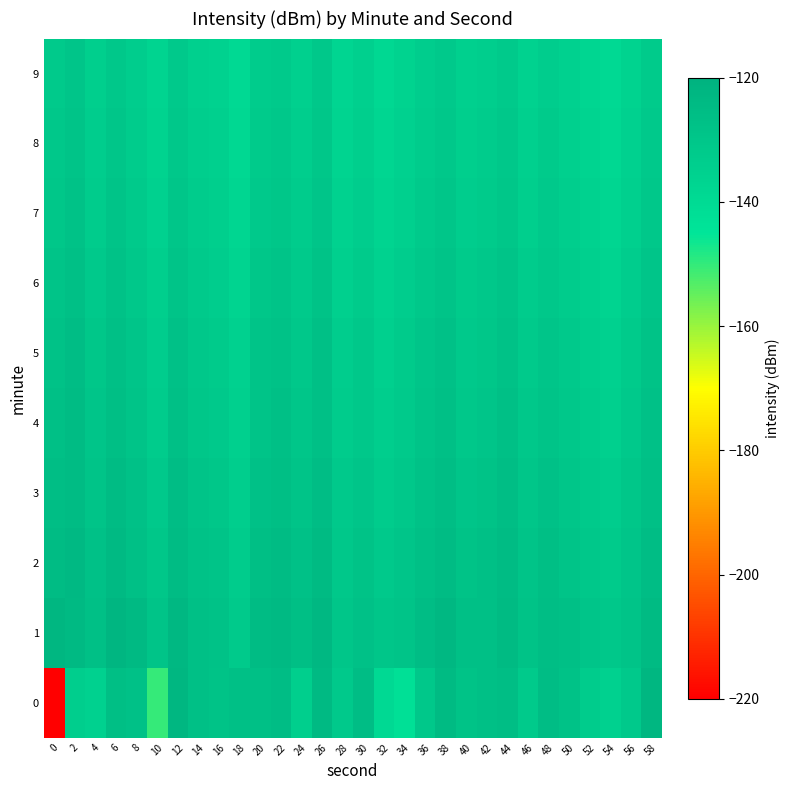

Reading left to right, list all the values displayed in this chart.

0: 0=-220.0	2=-133.8	4=-135.4	6=-126.4	8=-127.7	10=-150.4	12=-122.6	14=-127.3	16=-128.2	18=-127.3	20=-126.7	22=-125.8	24=-134.4	26=-123.9	28=-131.4	30=-125.5	32=-139.5	34=-142.7	36=-131.3	38=-124.7	40=-128.3	42=-127.4	44=-126.2	46=-132.1	48=-125.5	50=-128.1	52=-132.6	54=-135.4	56=-131.5	58=-122.5
1: 0=-122.4	2=-124.2	4=-126.8	6=-122.1	8=-123.9	10=-128.7	12=-123.5	14=-127.2	16=-128.0	18=-131.8	20=-125.3	22=-124.1	24=-126.5	26=-123.2	28=-129.8	30=-127.6	32=-130.1	34=-128.9	36=-125.7	38=-123.4	40=-127.2	42=-126.8	44=-124.6	46=-128.3	48=-125.9	50=-127.1	52=-129.5	54=-131.2	56=-128.7	58=-124.3
2: 0=-125.1	2=-123.8	4=-127.5	6=-124.2	8=-126.9	10=-130.4	12=-124.7	14=-128.1	16=-129.3	18=-132.6	20=-126.4	22=-125.2	24=-127.8	26=-124.5	28=-130.6	30=-128.4	32=-131.7	34=-129.6	36=-126.8	38=-124.9	40=-128.5	42=-127.3	44=-125.1	46=-129.0	48=-126.6	50=-128.8	52=-130.9	54=-132.5	56=-129.4	58=-125.6
3: 0=-126.2	2=-124.9	4=-128.6	6=-125.3	8=-127.8	10=-131.5	12=-125.8	14=-129.2	16=-130.4	18=-133.7	20=-127.5	22=-126.3	24=-128.9	26=-125.6	28=-131.7	30=-129.5	32=-132.8	34=-130.7	36=-127.9	38=-126.0	40=-129.6	42=-128.4	44=-126.2	46=-130.1	48=-127.7	50=-129.9	52=-132.0	54=-133.6	56=-130.5	58=-126.7
4: 0=-127.3	2=-125.0	4=-129.7	6=-126.4	8=-128.9	10=-132.6	12=-126.9	14=-130.3	16=-131.5	18=-134.8	20=-128.6	22=-127.4	24=-130.0	26=-126.7	28=-132.8	30=-130.6	32=-133.9	34=-131.8	36=-129.0	38=-127.1	40=-130.7	42=-129.5	44=-127.3	46=-131.2	48=-128.8	50=-131.0	52=-133.1	54=-134.7	56=-131.6	58=-127.8
5: 0=-128.0	2=-125.7	4=-130.4	6=-127.1	8=-129.6	10=-133.3	12=-127.6	14=-131.0	16=-132.2	18=-135.5	20=-129.3	22=-128.1	24=-130.7	26=-127.4	28=-133.5	30=-131.3	32=-134.6	34=-132.5	36=-129.7	38=-127.8	40=-131.4	42=-130.2	44=-128.0	46=-131.9	48=-129.5	50=-131.7	52=-133.8	54=-135.4	56=-132.3	58=-128.5
6: 0=-129.1	2=-126.8	4=-131.5	6=-128.2	8=-130.7	10=-134.4	12=-128.7	14=-132.1	16=-133.3	18=-136.6	20=-130.4	22=-129.2	24=-131.8	26=-128.5	28=-134.6	30=-132.4	32=-135.7	34=-133.6	36=-130.8	38=-128.9	40=-132.5	42=-131.3	44=-129.1	46=-133.0	48=-130.6	50=-132.8	52=-134.9	54=-136.5	56=-133.4	58=-129.6
7: 0=-130.2	2=-127.9	4=-132.6	6=-129.3	8=-131.8	10=-135.5	12=-129.8	14=-133.2	16=-134.4	18=-137.7	20=-131.5	22=-130.3	24=-132.9	26=-129.6	28=-135.7	30=-133.5	32=-136.8	34=-134.7	36=-131.9	38=-130.0	40=-133.6	42=-132.4	44=-130.2	46=-134.1	48=-131.7	50=-133.9	52=-136.0	54=-137.6	56=-134.5	58=-130.7
8: 0=-131.0	2=-128.7	4=-133.4	6=-130.1	8=-132.6	10=-136.3	12=-130.6	14=-134.0	16=-135.2	18=-138.5	20=-132.3	22=-131.1	24=-133.7	26=-130.4	28=-136.5	30=-134.3	32=-137.6	34=-135.5	36=-132.7	38=-130.8	40=-134.4	42=-133.2	44=-131.0	46=-134.9	48=-132.5	50=-134.7	52=-136.8	54=-138.4	56=-135.3	58=-131.5
9: 0=-131.8	2=-129.5	4=-134.2	6=-130.9	8=-133.4	10=-137.1	12=-131.4	14=-134.8	16=-136.0	18=-139.3	20=-133.1	22=-131.9	24=-134.5	26=-131.2	28=-137.3	30=-135.1	32=-138.4	34=-136.3	36=-133.5	38=-131.6	40=-135.2	42=-134.0	44=-131.8	46=-135.7	48=-133.3	50=-135.5	52=-137.6	54=-139.2	56=-136.1	58=-132.3